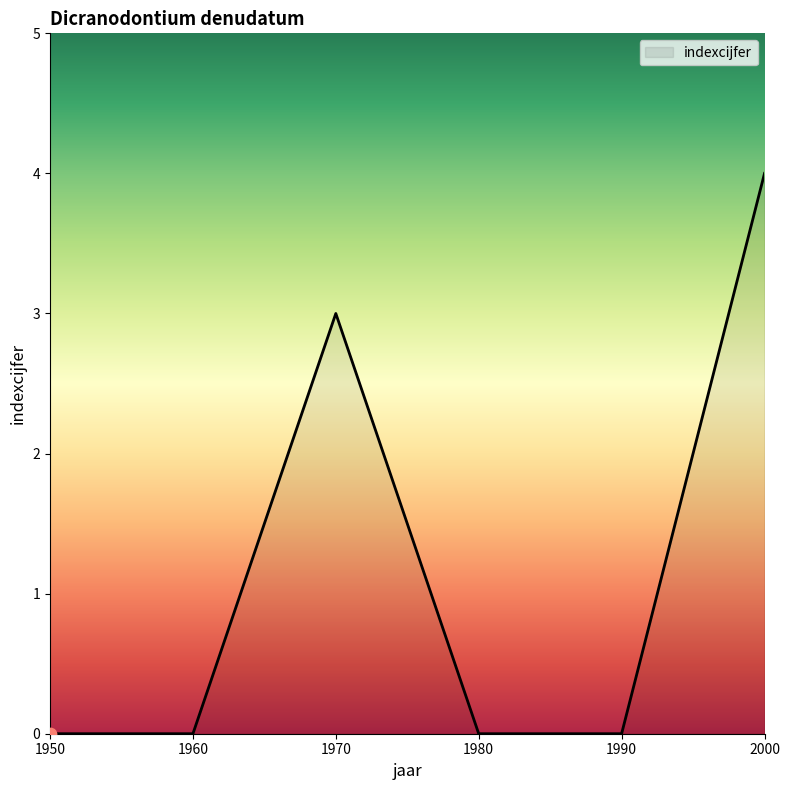

Which has a higher value, 2000 or 1970?

2000